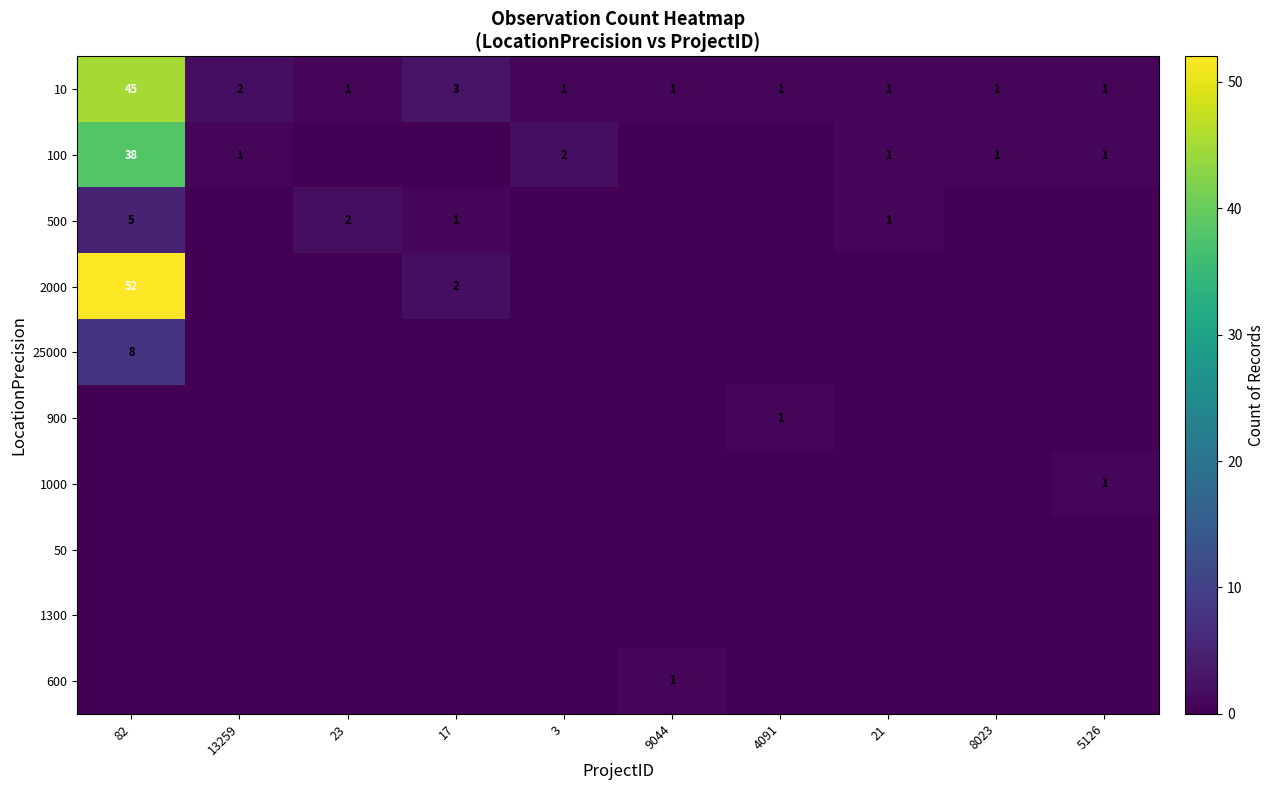

The 100 series shows 38 at 82. True or false?

True